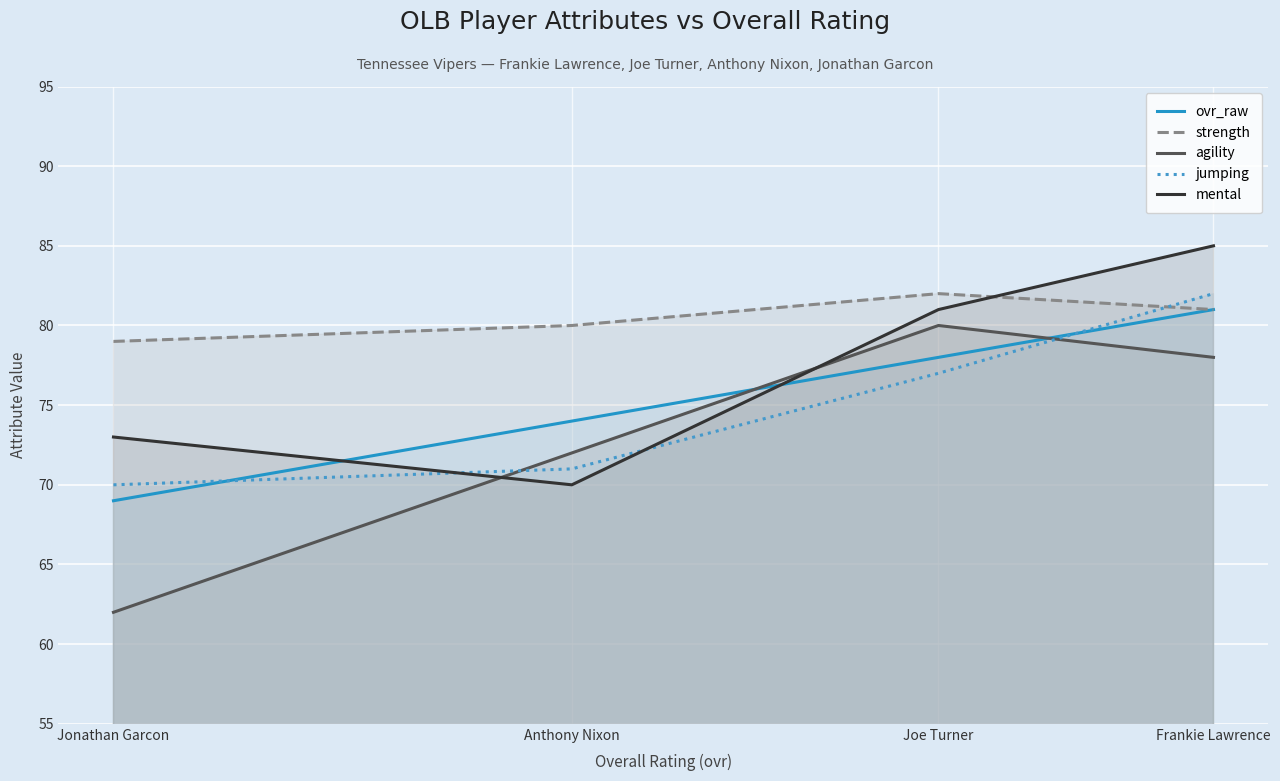

At how many categories does at least one series exceed 62?

4